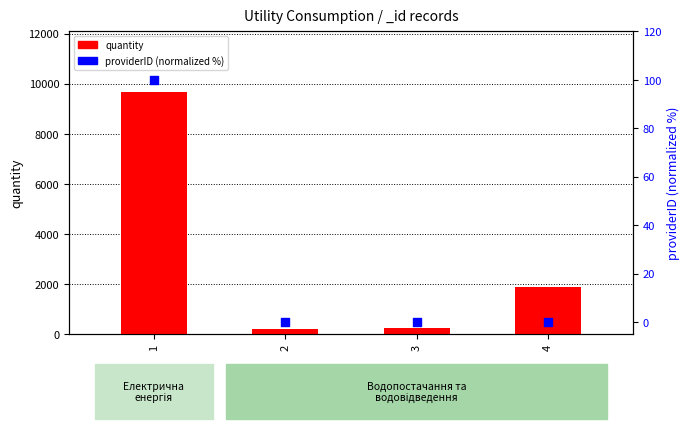

What are all the series names shown in the legend?

quantity, providerID (normalized %)